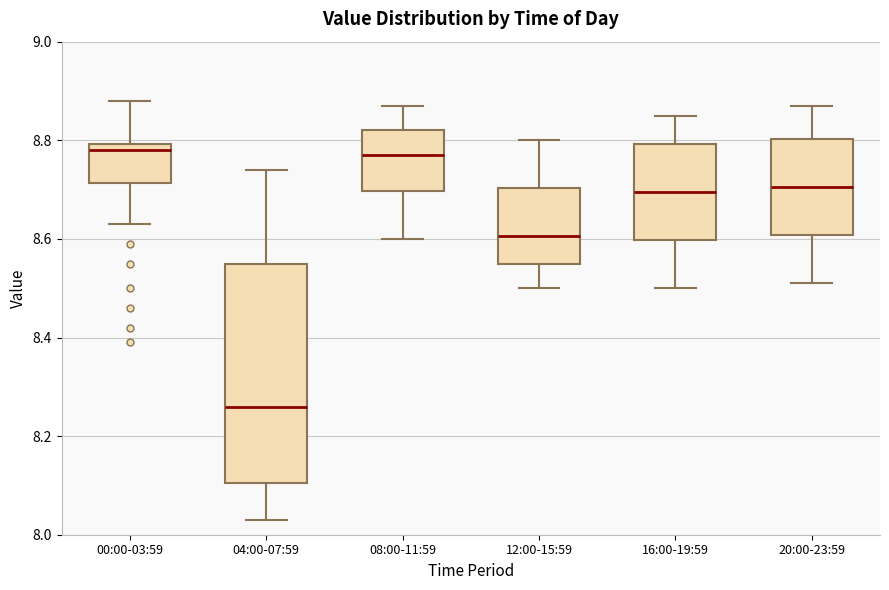

Reading left to right, read every box against the y-axis: the position of its median line, the range the box covers, and the ends of its whiskers. The values are not printed on the chart, so give them approximately, as read against the axis.

00:00-03:59: median 8.78, box 8.72 to 8.80, whiskers 8.64 to 8.88
04:00-07:59: median 8.26, box 8.10 to 8.56, whiskers 8.04 to 8.74
08:00-11:59: median 8.78, box 8.70 to 8.82, whiskers 8.60 to 8.88
12:00-15:59: median 8.60, box 8.56 to 8.70, whiskers 8.50 to 8.80
16:00-19:59: median 8.70, box 8.60 to 8.80, whiskers 8.50 to 8.86
20:00-23:59: median 8.70, box 8.60 to 8.80, whiskers 8.52 to 8.88